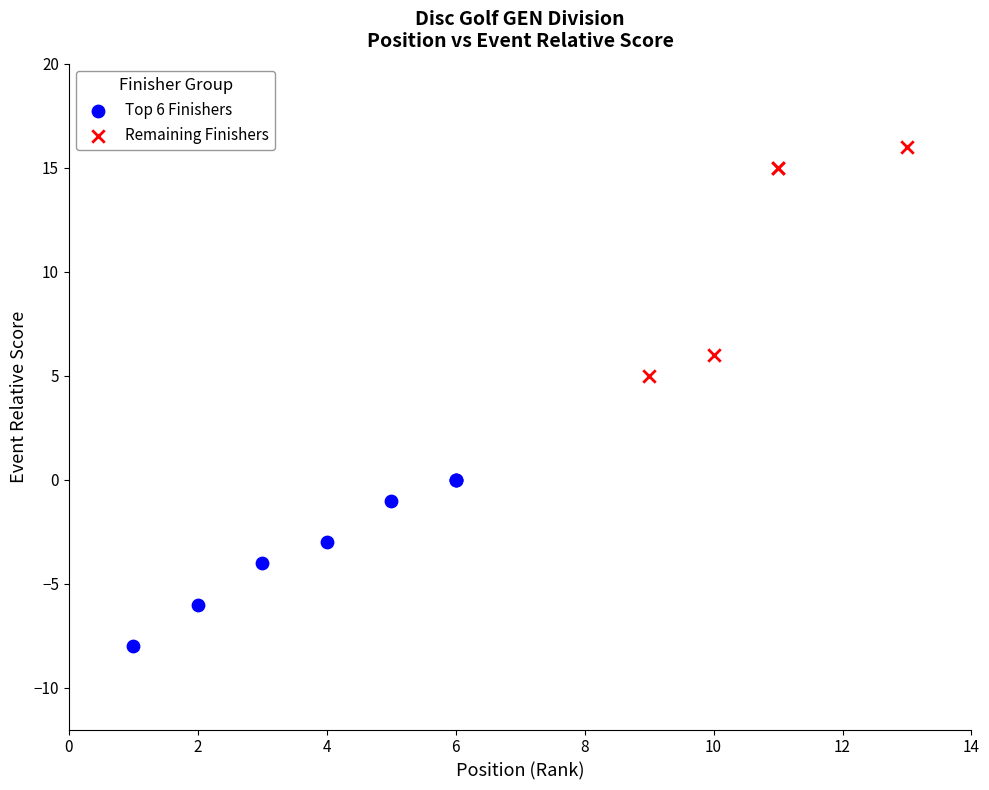

Which series has the widest spread of Y values?

Remaining Finishers